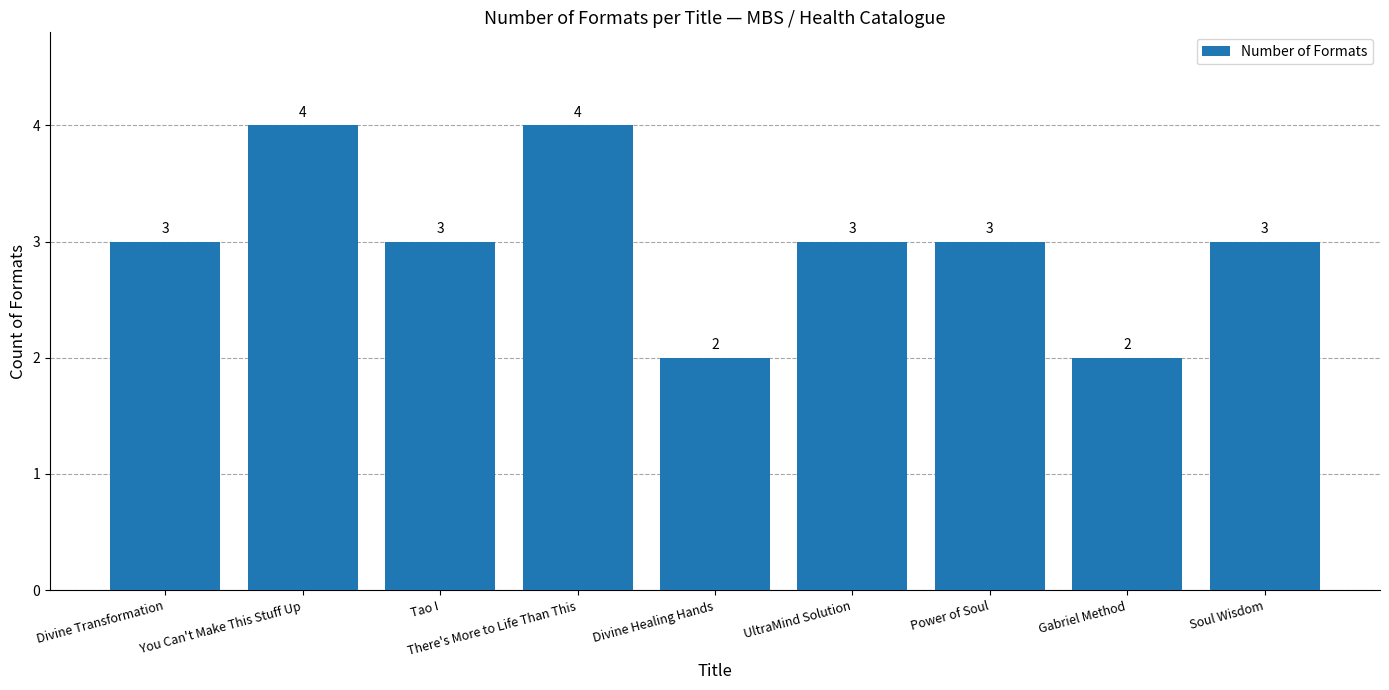

What value does the data have at You Can't Make This Stuff Up?

4